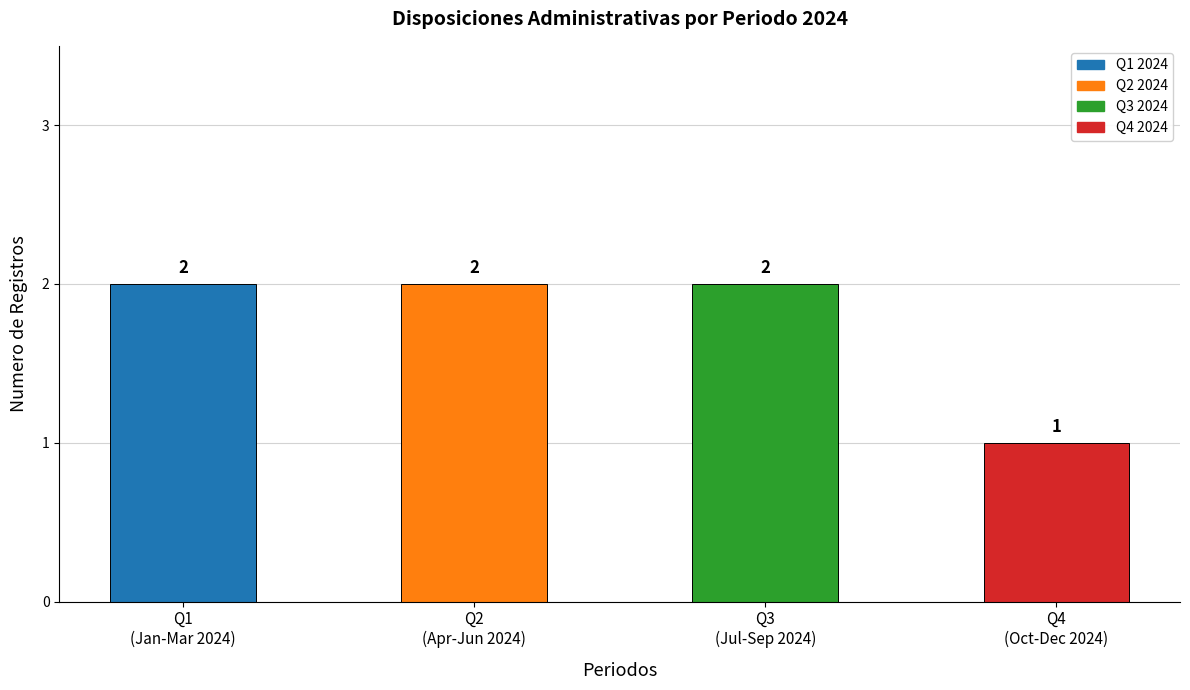

What is the value of the 3rd bar from the left?

2